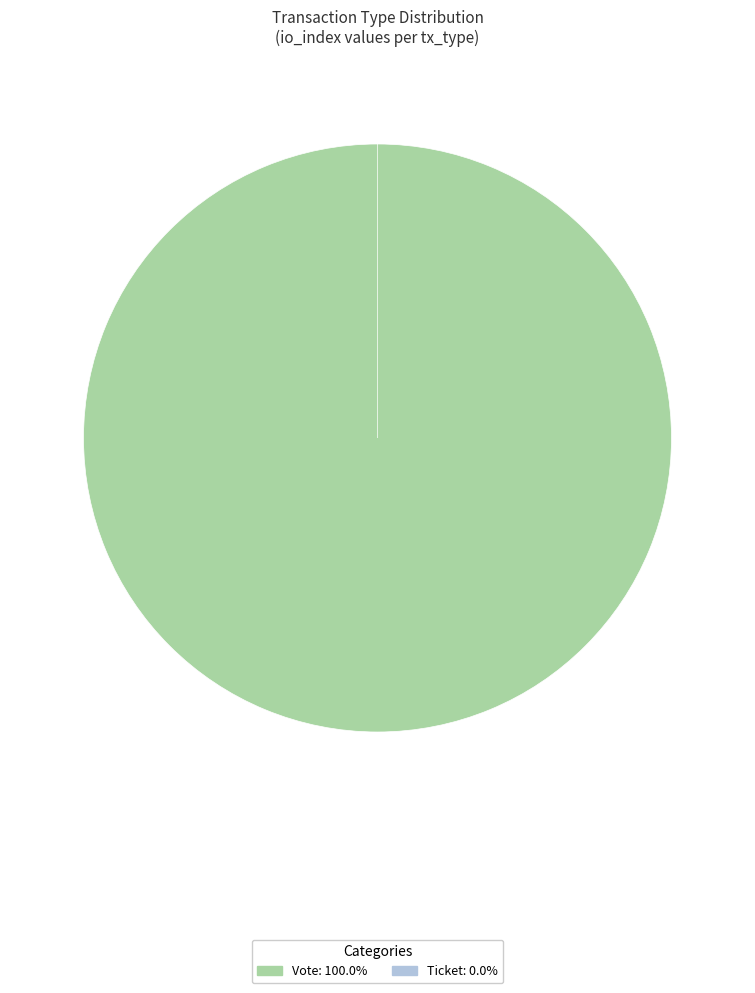

What is the smallest slice in the pie chart?

Ticket